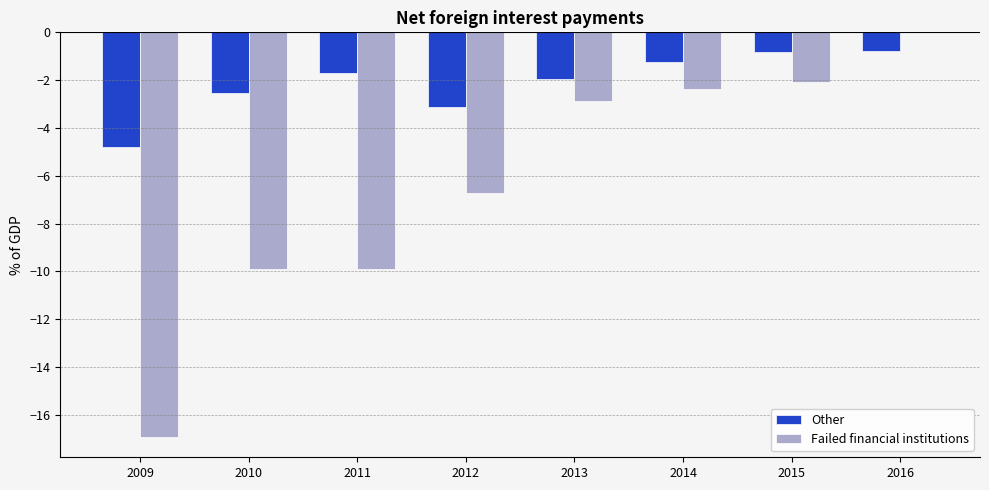

Is it true that Other equals -1.4 at 2015?

False